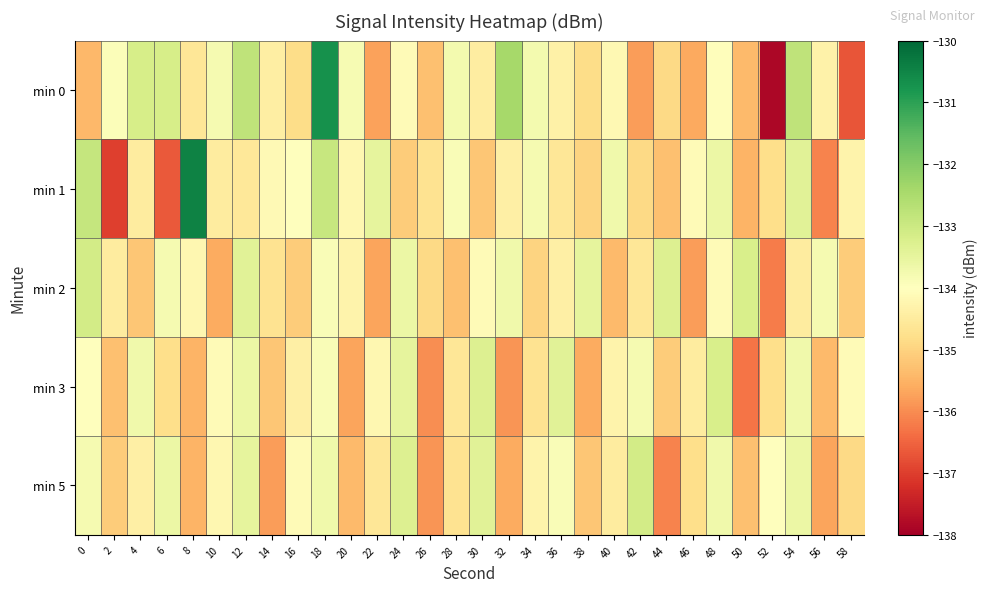

What is the total value across all series at 22?

-673.7